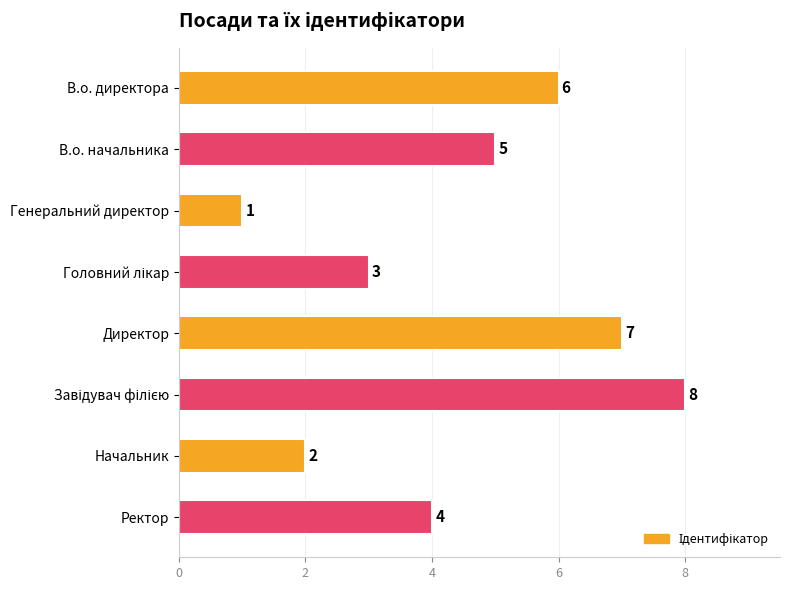

Approximately how many times larger is the value at Директор compared to В.о. начальника?

1.4